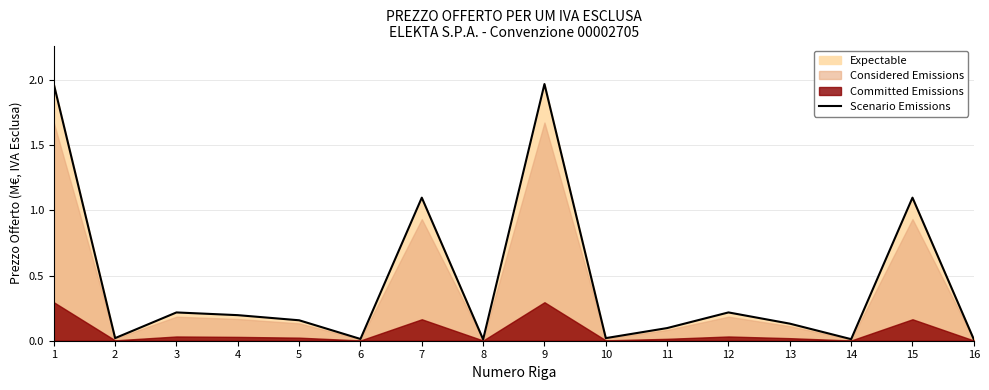

What is the change in value from 3 to 7?

+0.9